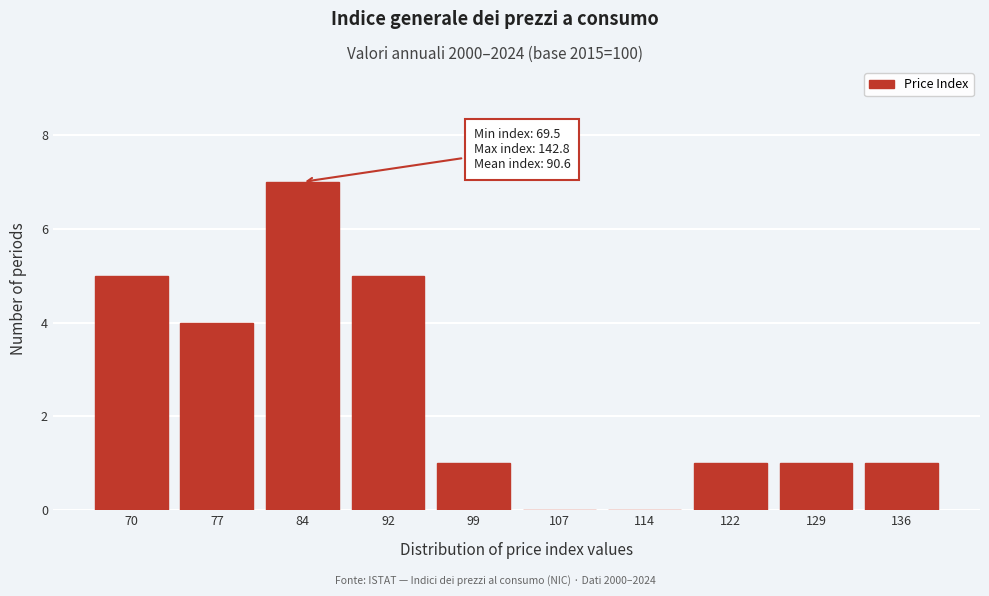

Reading left to right, list all the values displayed in this chart.

70=5	77=4	84=7	92=5	99=1	107=0	114=0	122=1	129=1	136=1